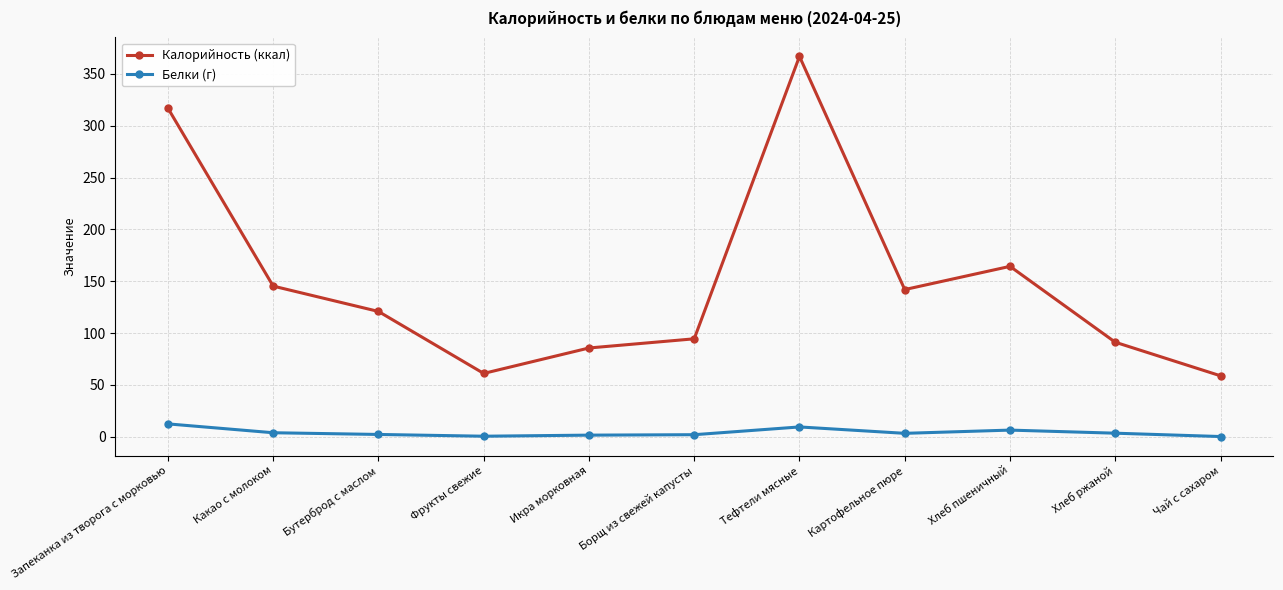

True or false: Белки (г) and Калорийность (ккал) cross at least once.

False